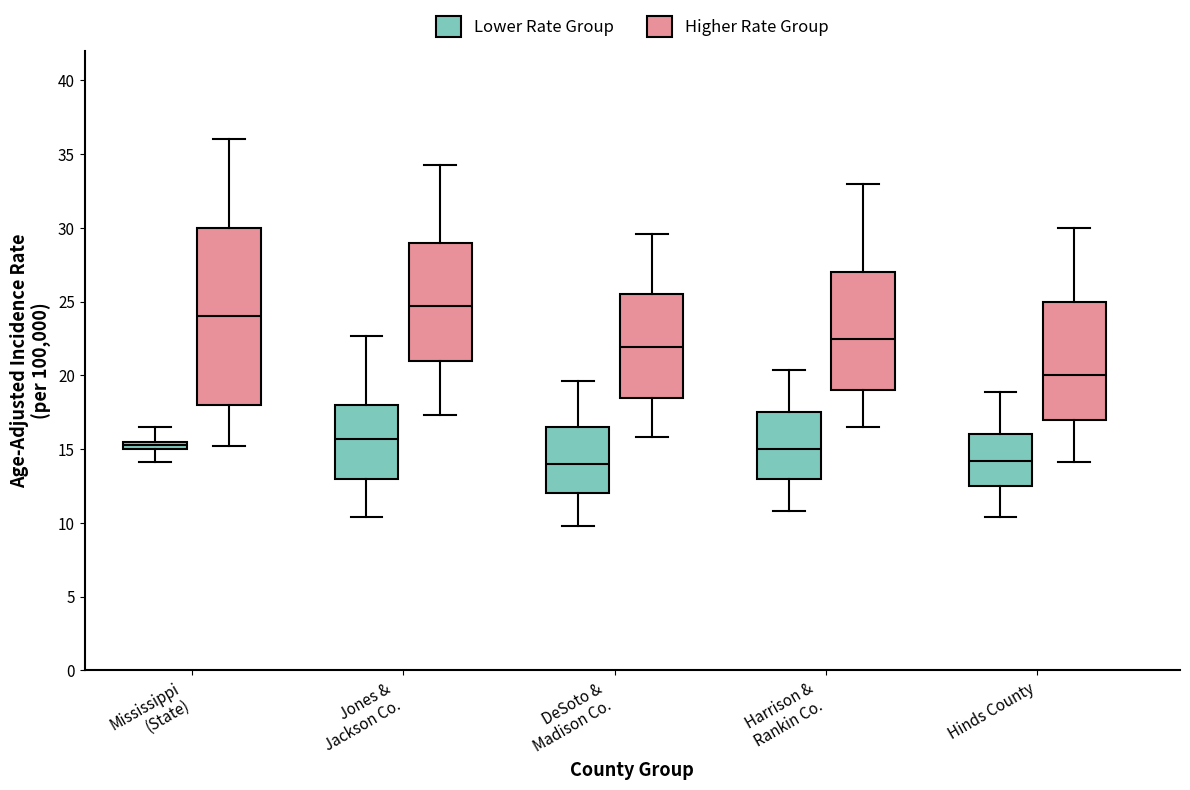

Where is the lower edge of the box for Mississippi (State) (Higher Rate Group) on the y-axis? The values are not printed on the chart, so give them approximately, as read against the axis.

18.0